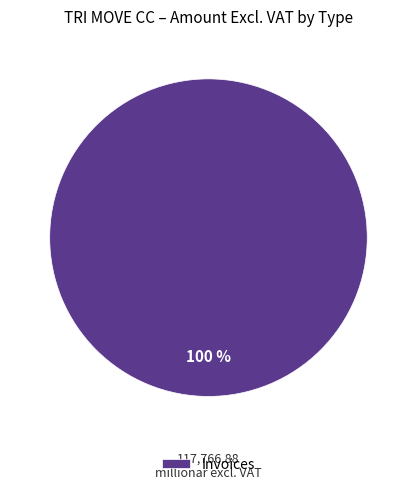

Is there any slice that represents more than half of the pie?

Yes